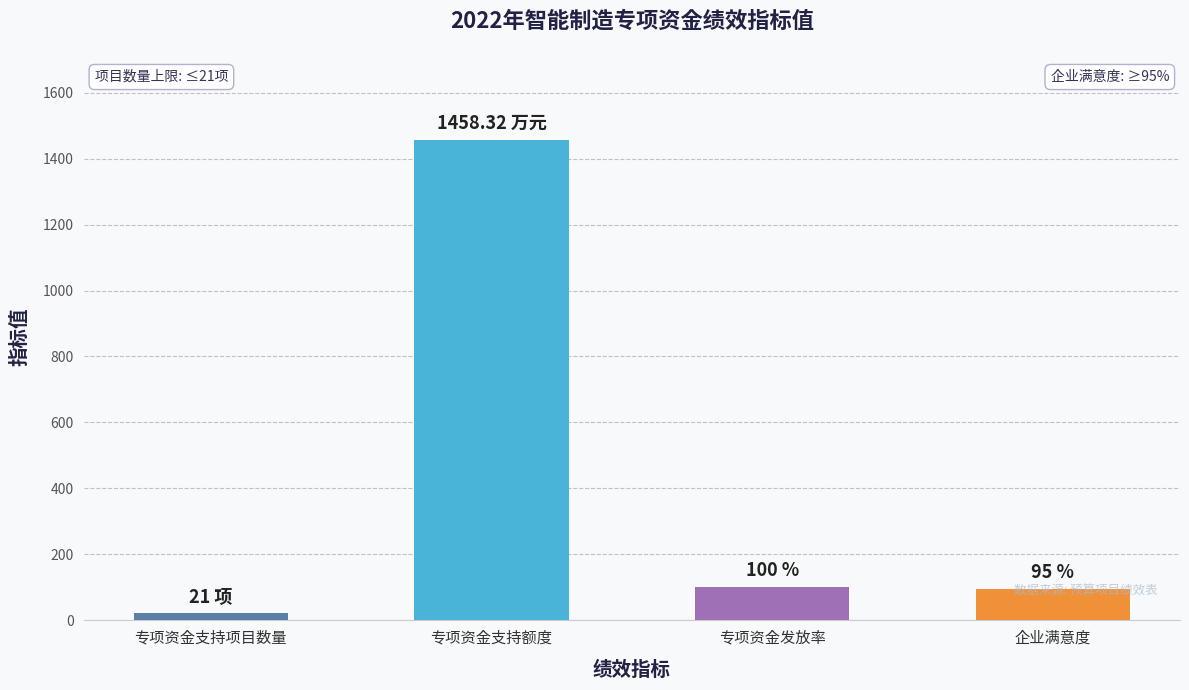

What is the difference between the values at 企业满意度 and 专项资金发放率?

5.0